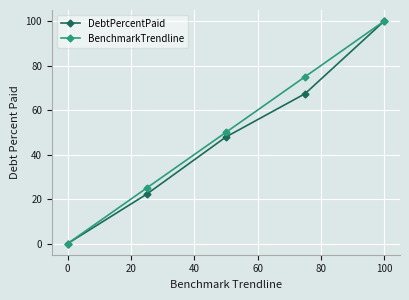

What is the maximum value shown in the chart?

100.0